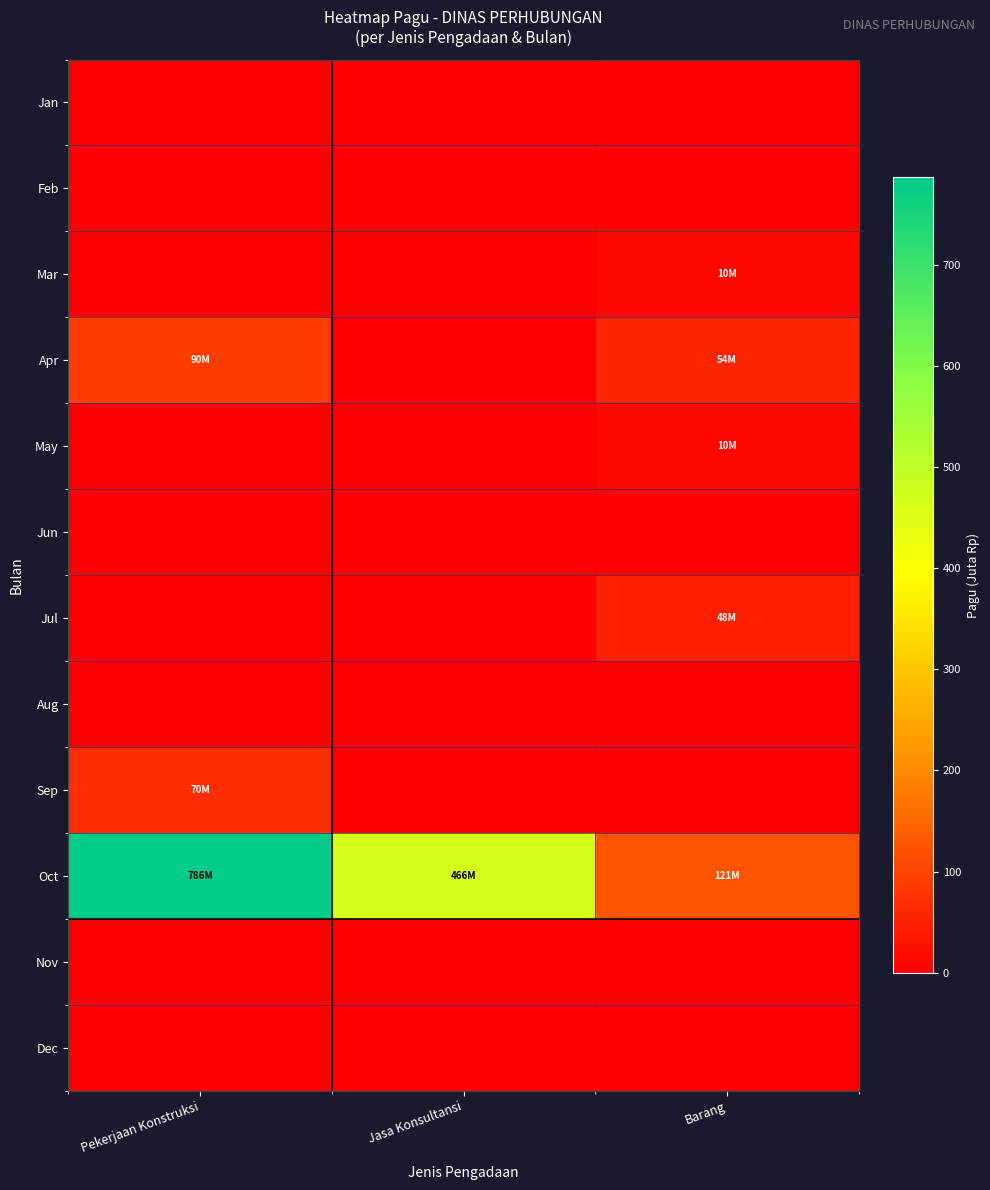

Which series has the largest total across all categories?

Oct